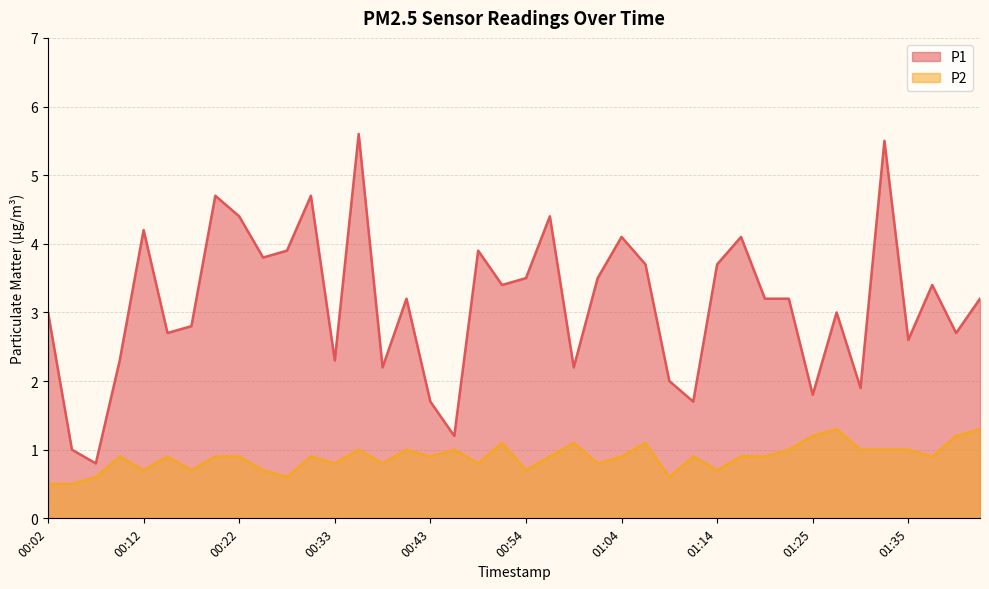

What is the average value of the P2 series?

0.9